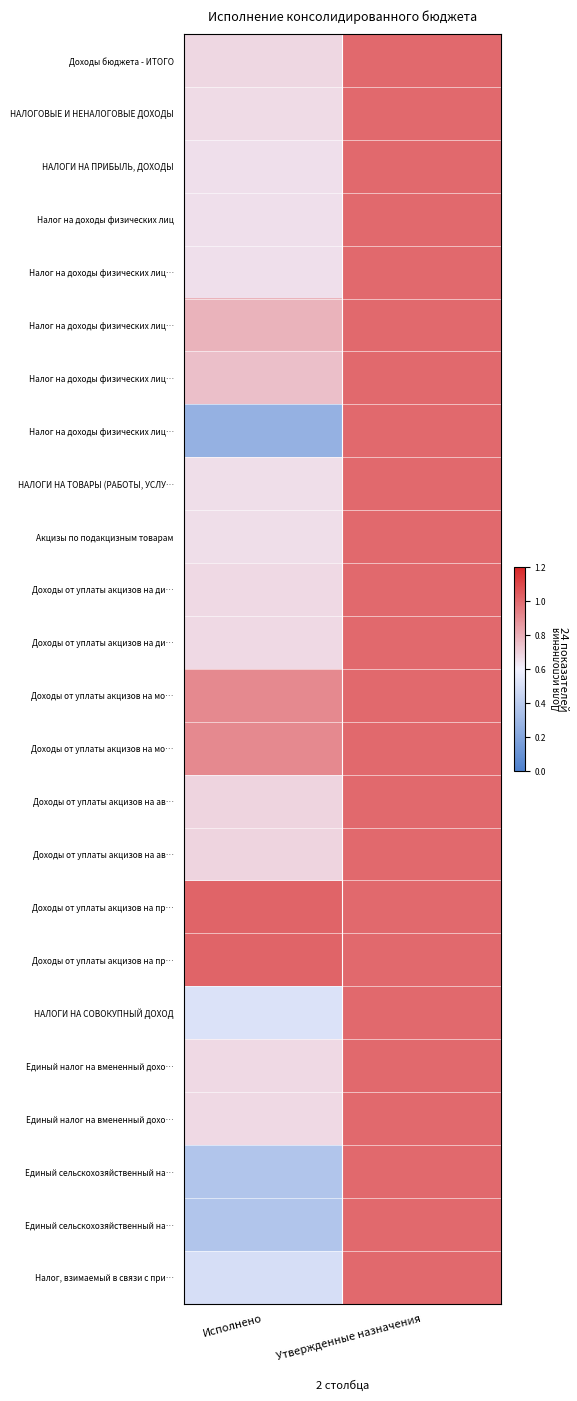

At how many categories does at least one series exceed 0?

2